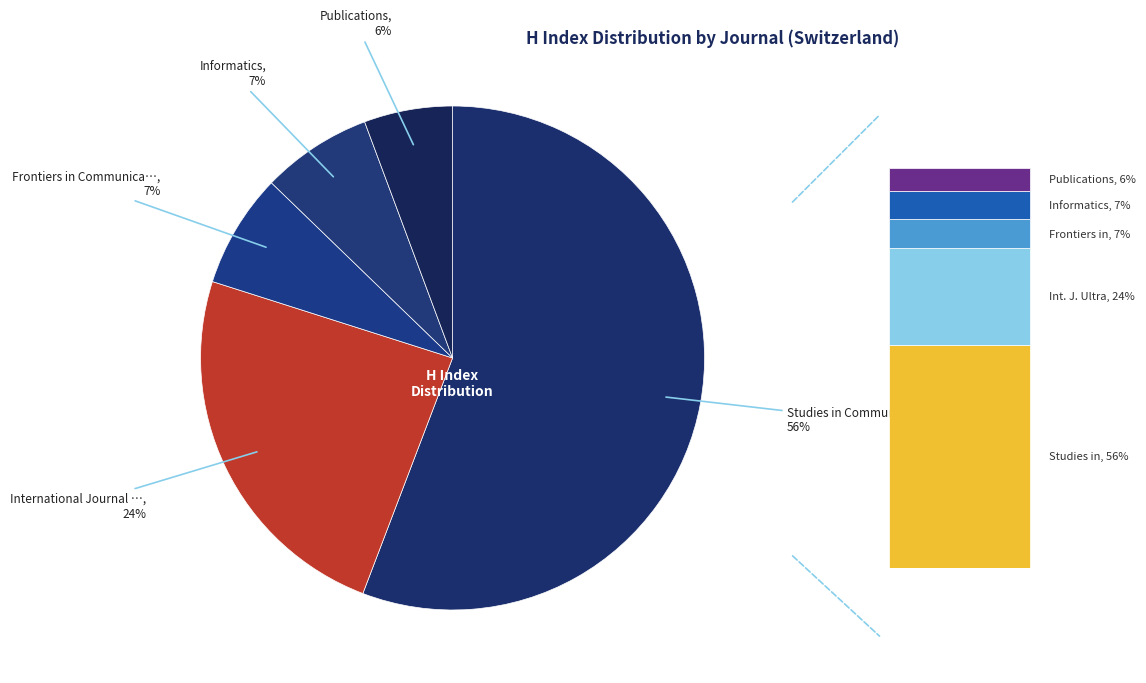

What portion of the pie excludes Informatics?

92.9%